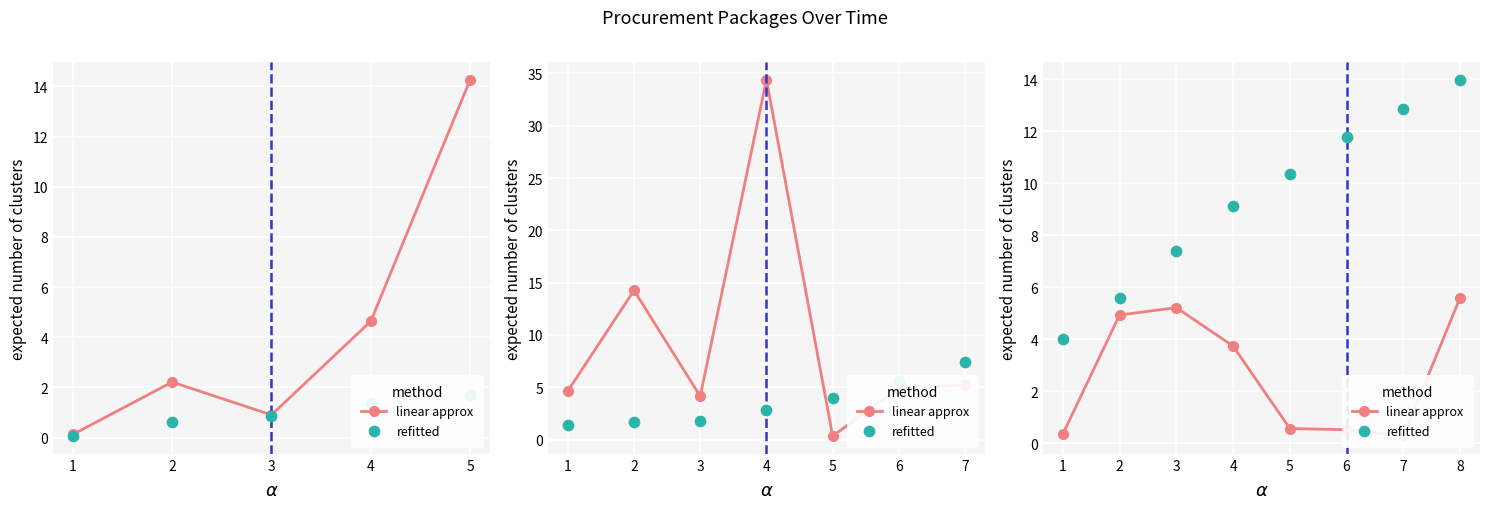

Which series reaches the minimum Y coordinate?

linear approx